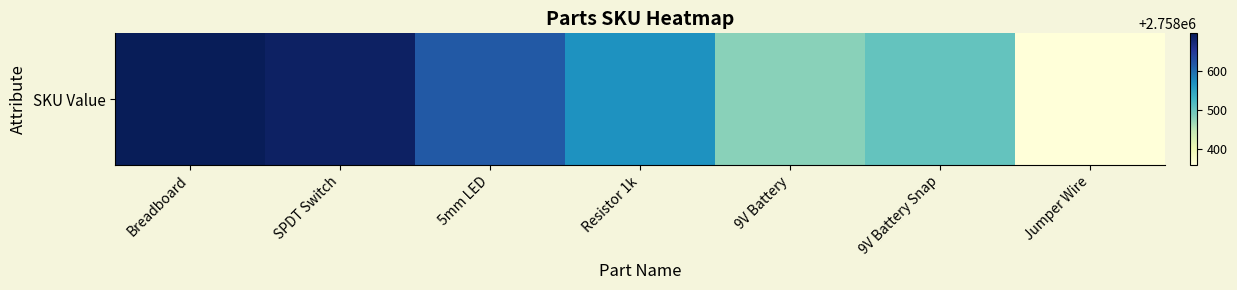

Which has a higher value, Breadboard or 5mm LED?

Breadboard